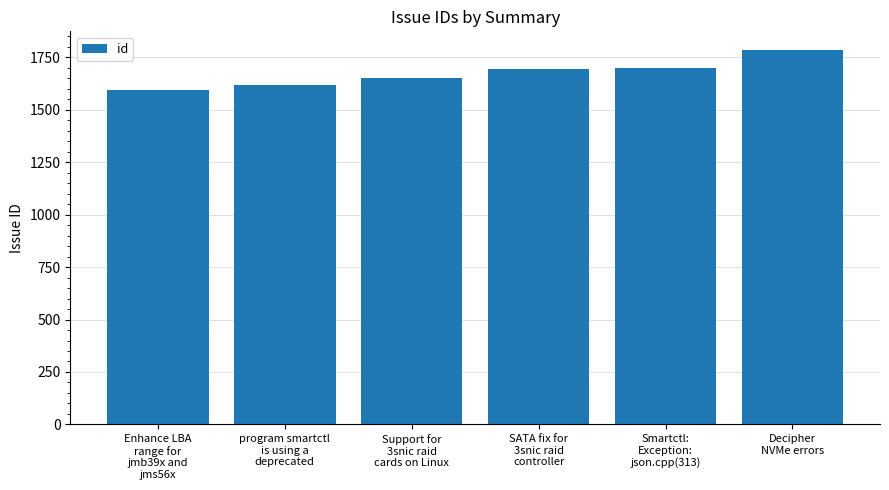

What is the sum of all values?

10045